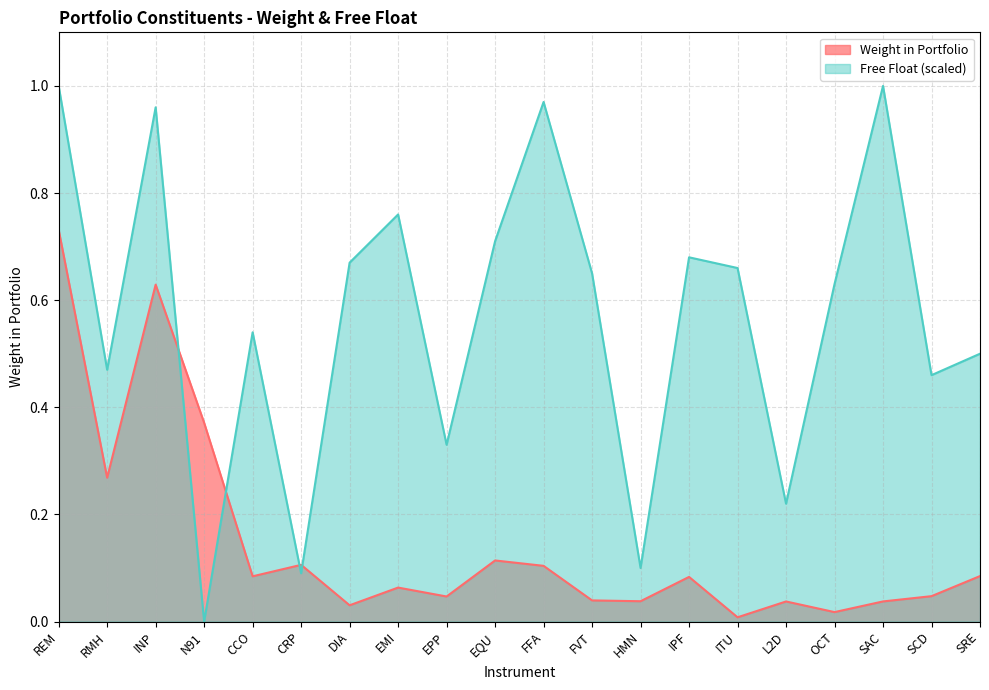

At which category does Free Float reach its first local peak?

INP